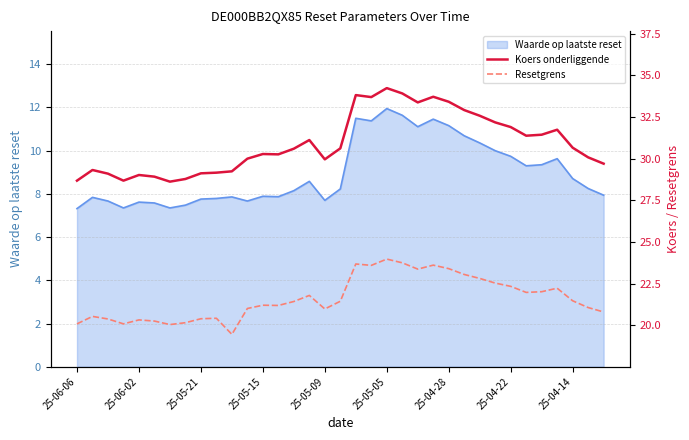

What is the average value of the Resetgrens series?

21.6